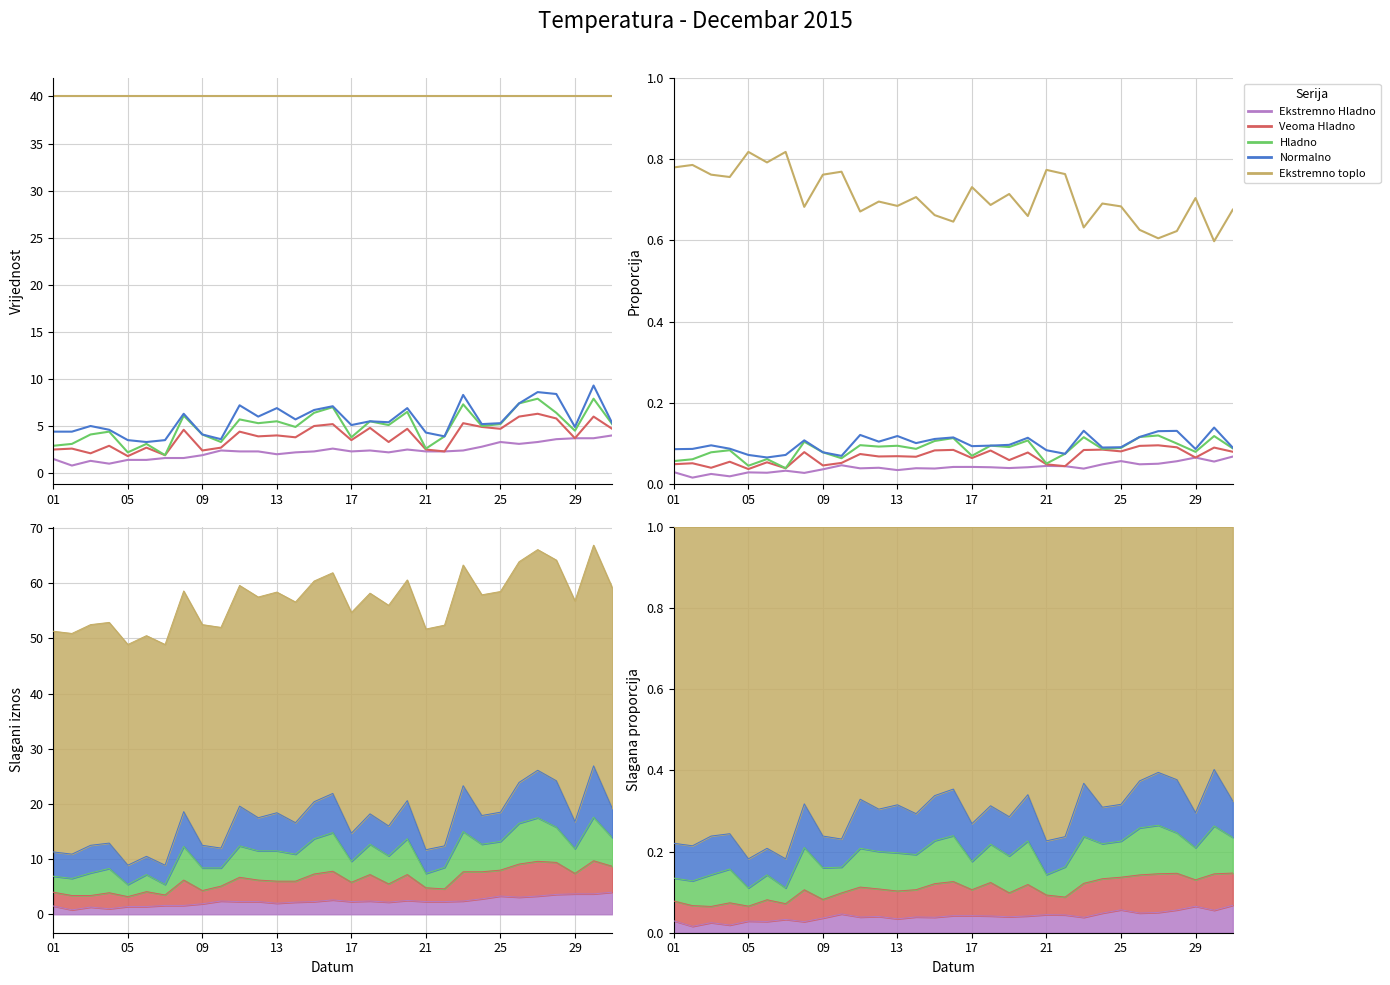

The Normalno series shows 0.2 at 09. True or false?

False